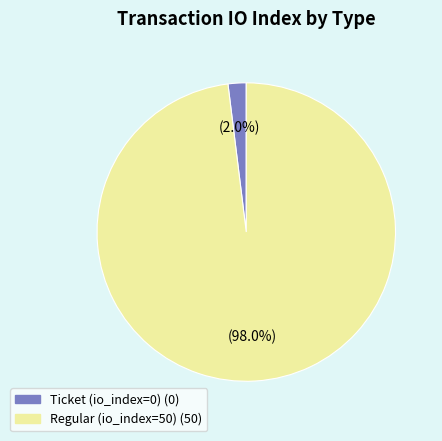

How many segments does this pie chart have?

2